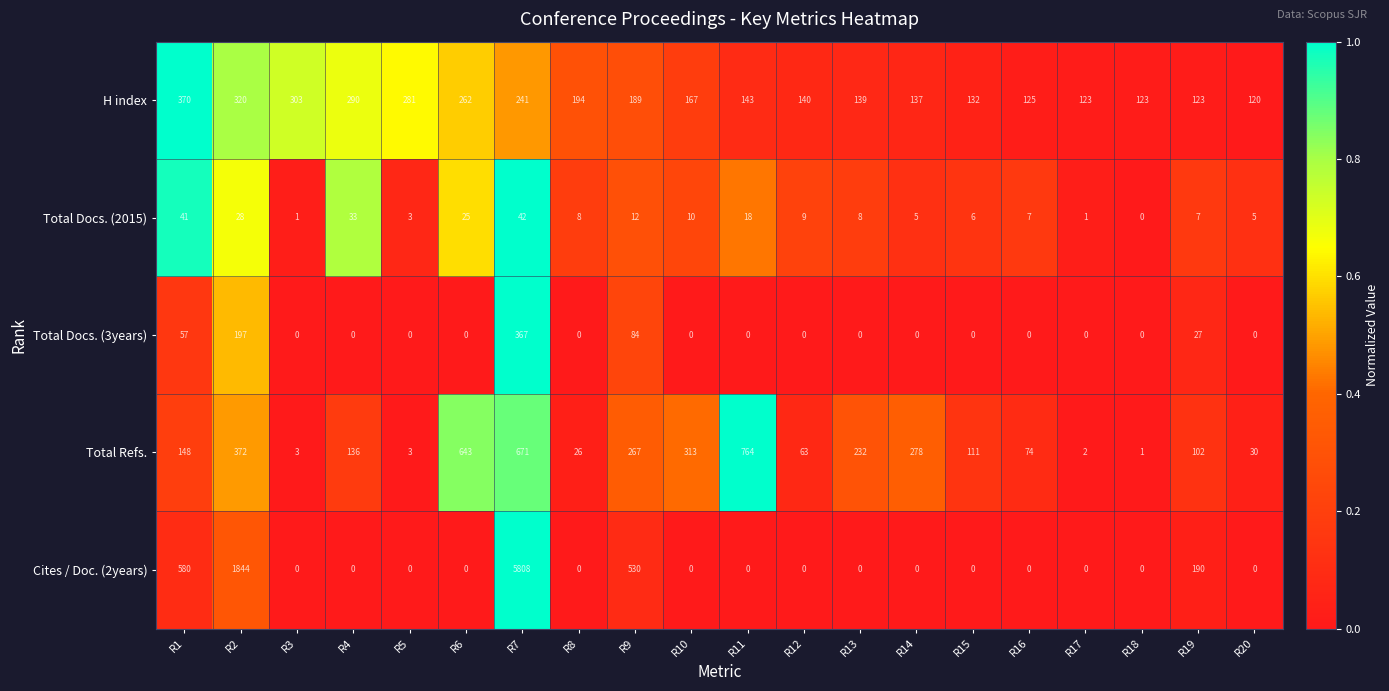

What is the spread (max minus min) of values at R17?

123